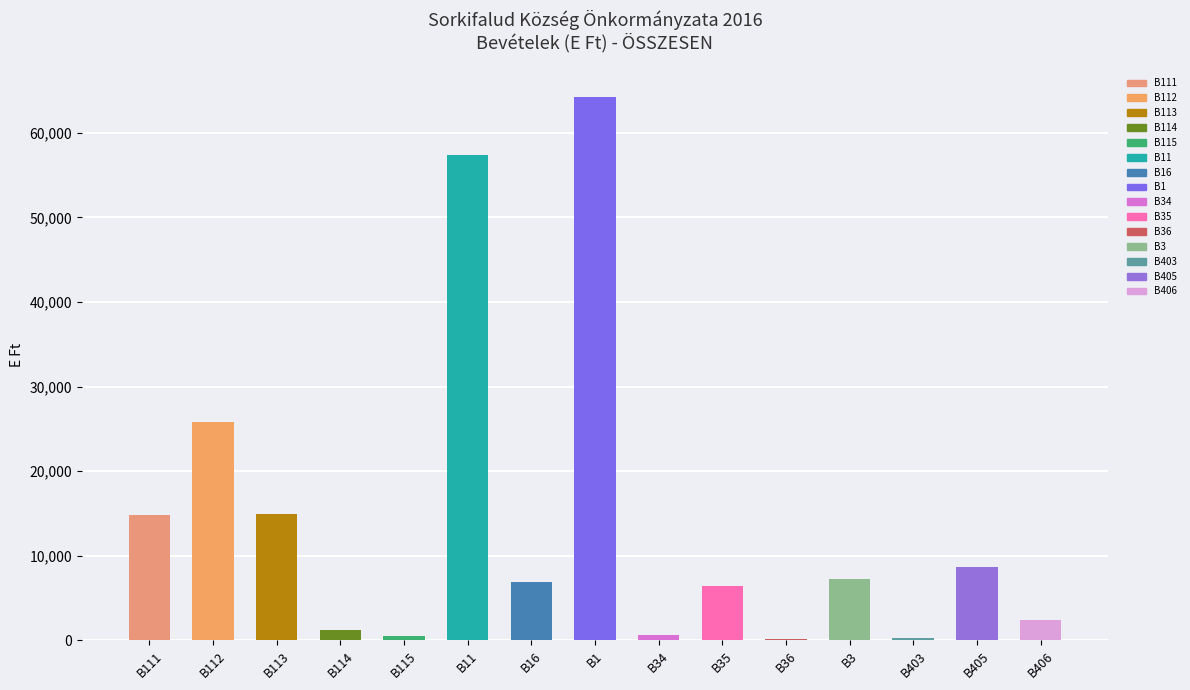

Approximately how many times larger is the value at B113 compared to B111?

1.0